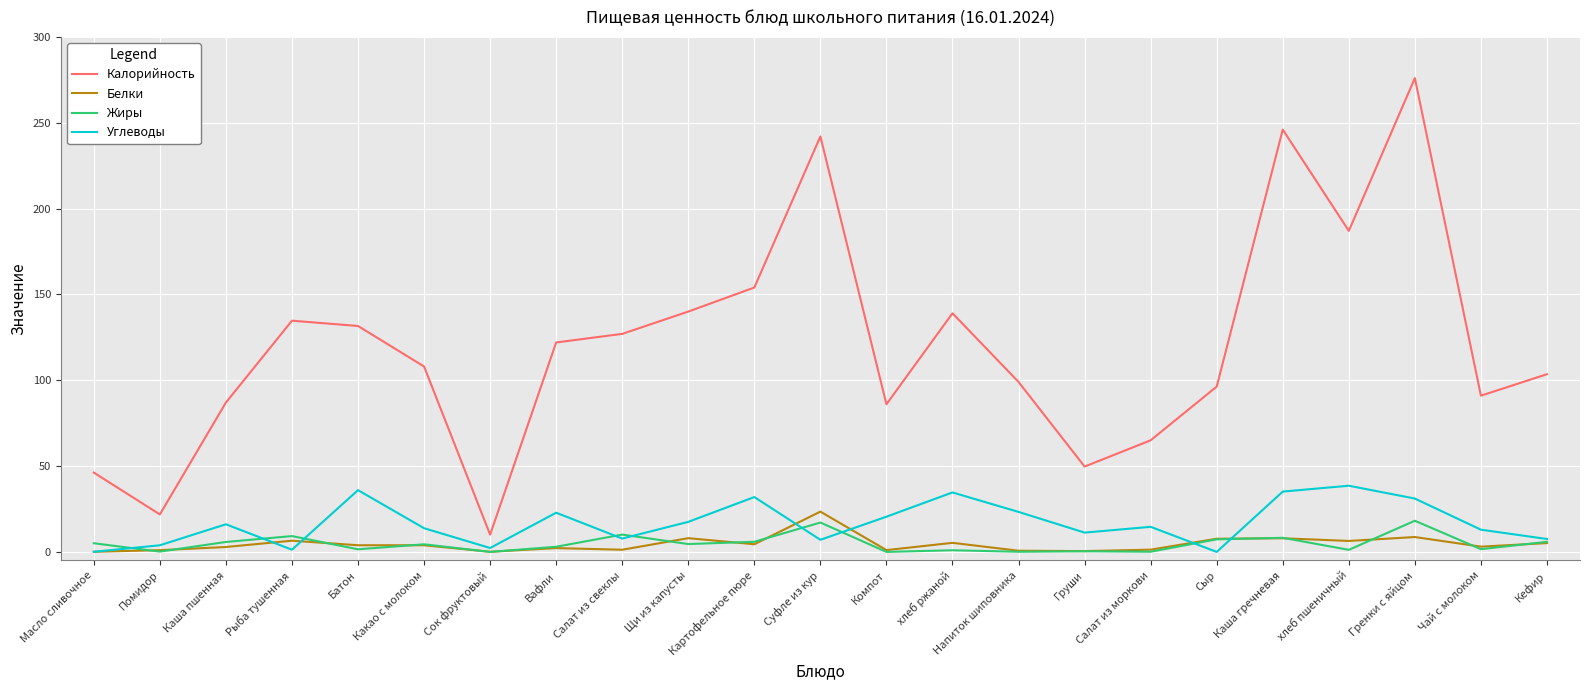

The value of Углеводы at Груши is 11.2. True or false?

True